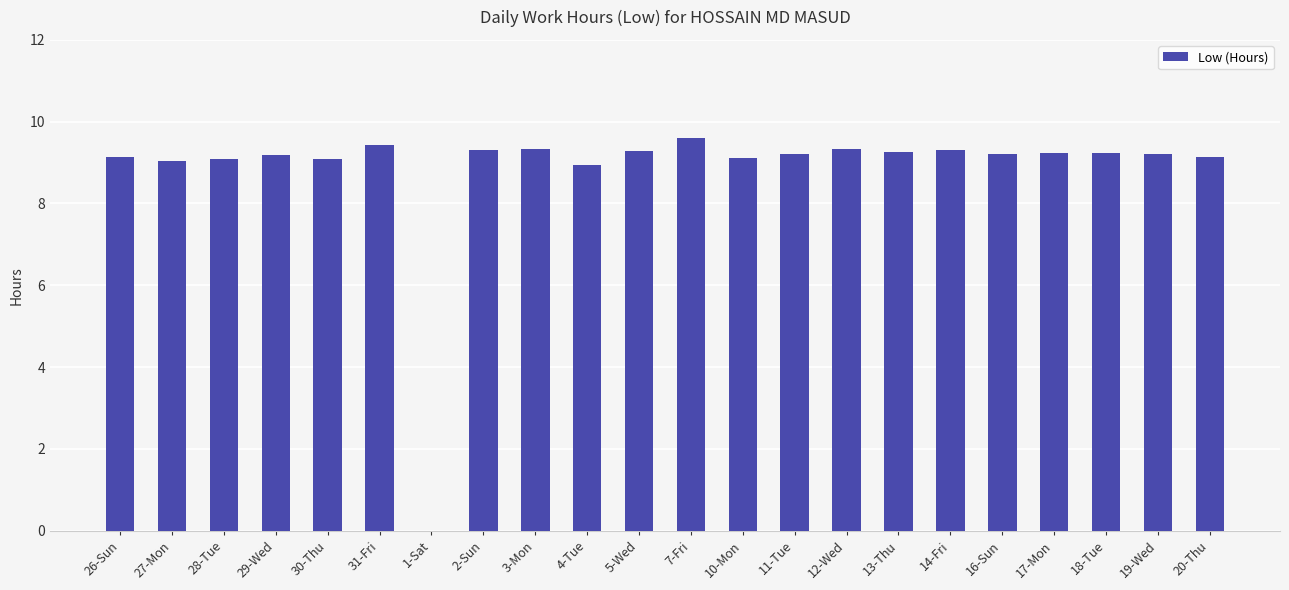

Are the bars horizontal?

No